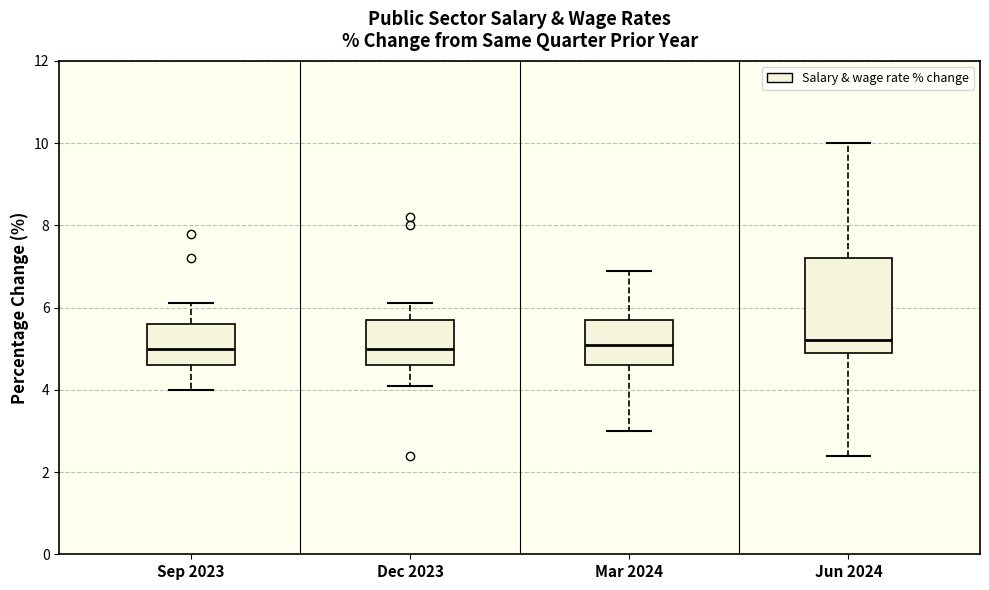

Reading left to right, read every box against the y-axis: the position of its median line, the range the box covers, and the ends of its whiskers. The values are not printed on the chart, so give them approximately, as read against the axis.

Sep 2023: median 5.0, box 4.6 to 5.6, whiskers 4.0 to 6.2
Dec 2023: median 5.0, box 4.6 to 5.8, whiskers 4.2 to 6.2
Mar 2024: median 5.2, box 4.6 to 5.8, whiskers 3.0 to 7.0
Jun 2024: median 5.2, box 5.0 to 7.2, whiskers 2.4 to 10.0